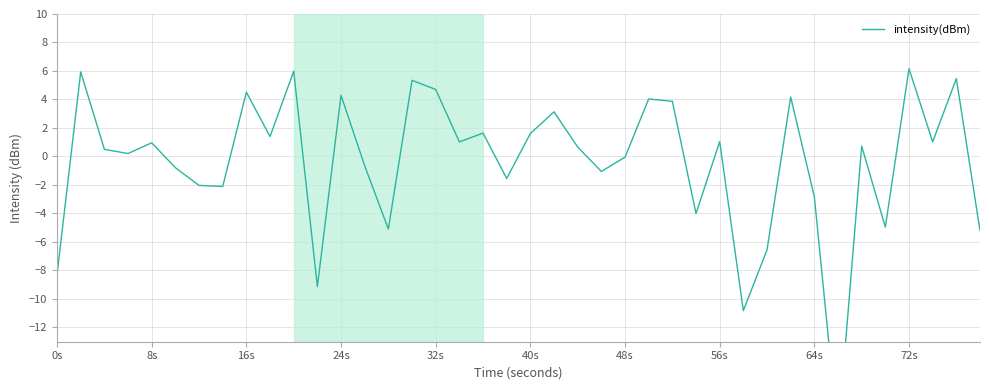

What is the average value?

-0.4